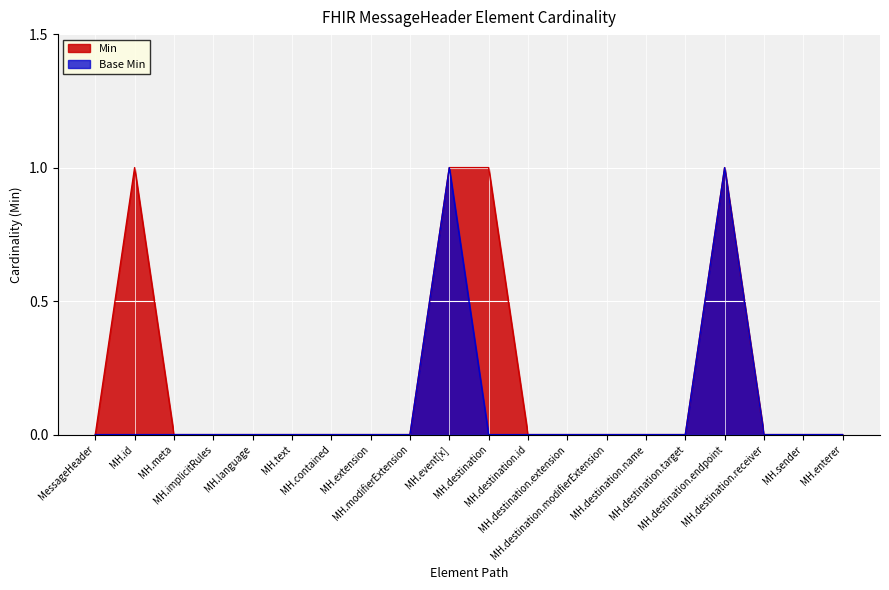

What is the spread (max minus min) of values at MH.destination?

1